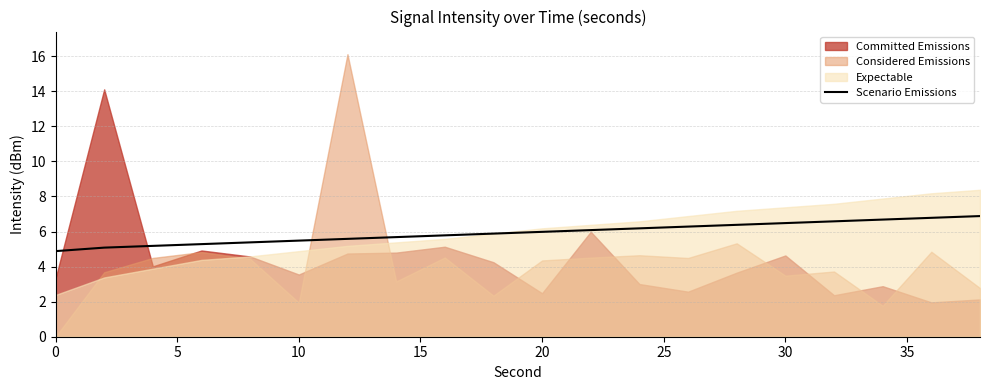

What is the minimum value for Scenario Emissions?

4.9